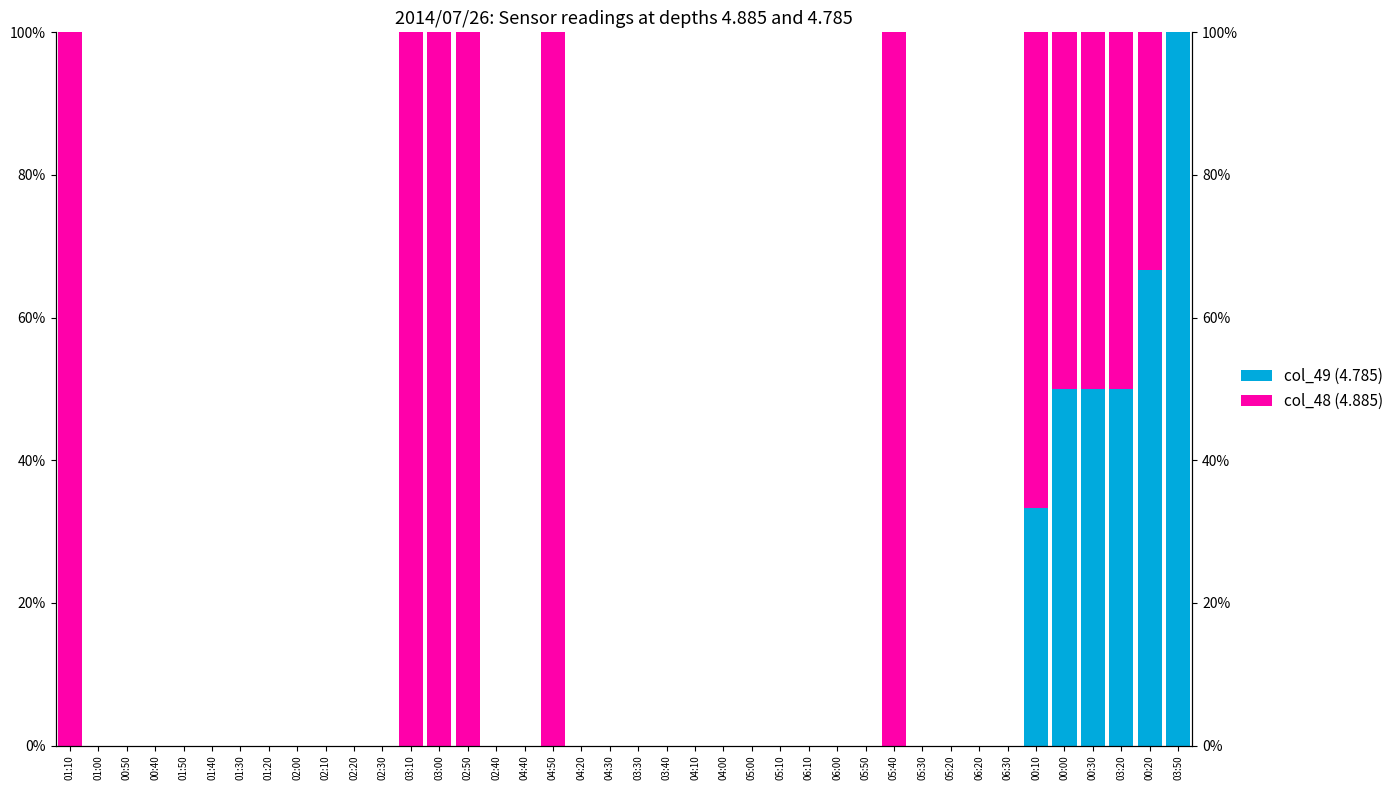

What is the label of the 39th bar from the right?

01:00